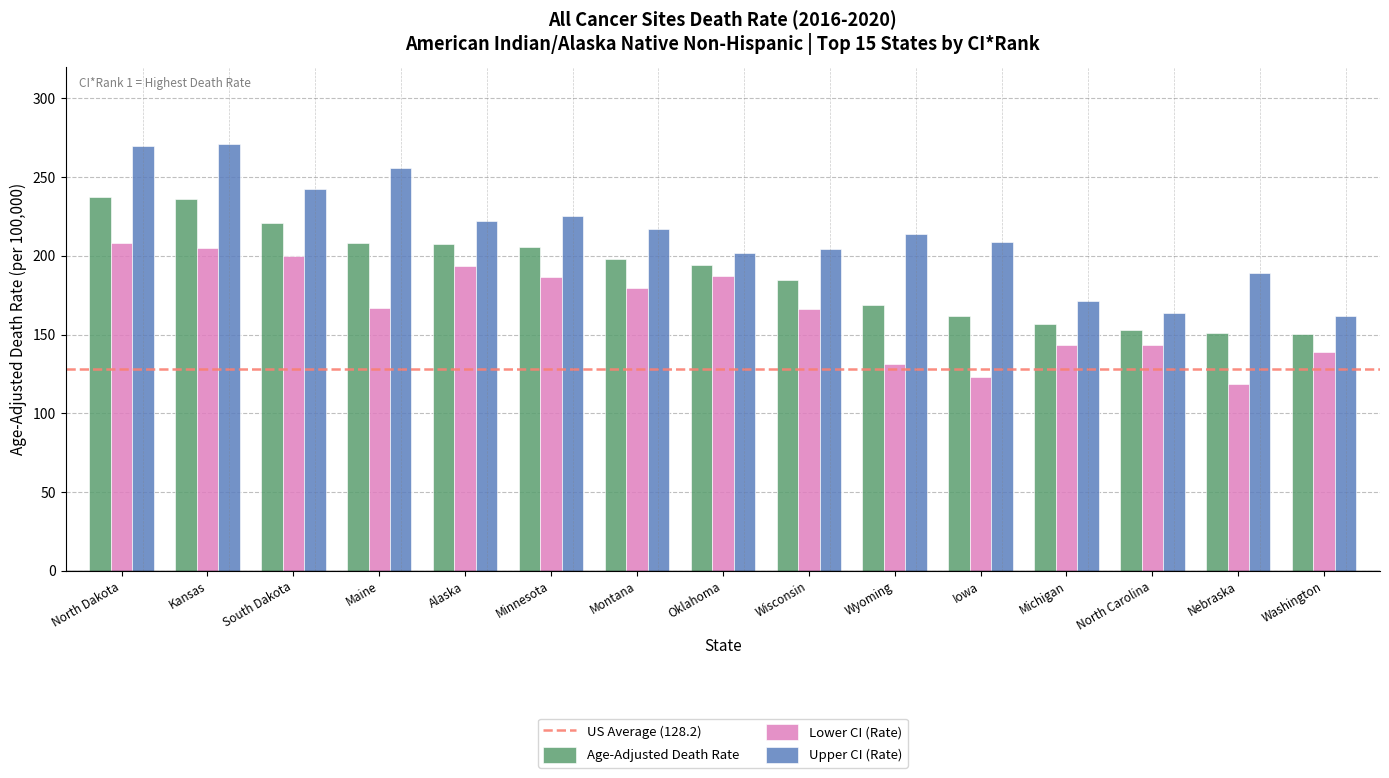

At Wyoming, list the series in order from smallest to largest.

Lower CI (Rate), Age-Adjusted Death Rate, Upper CI (Rate)